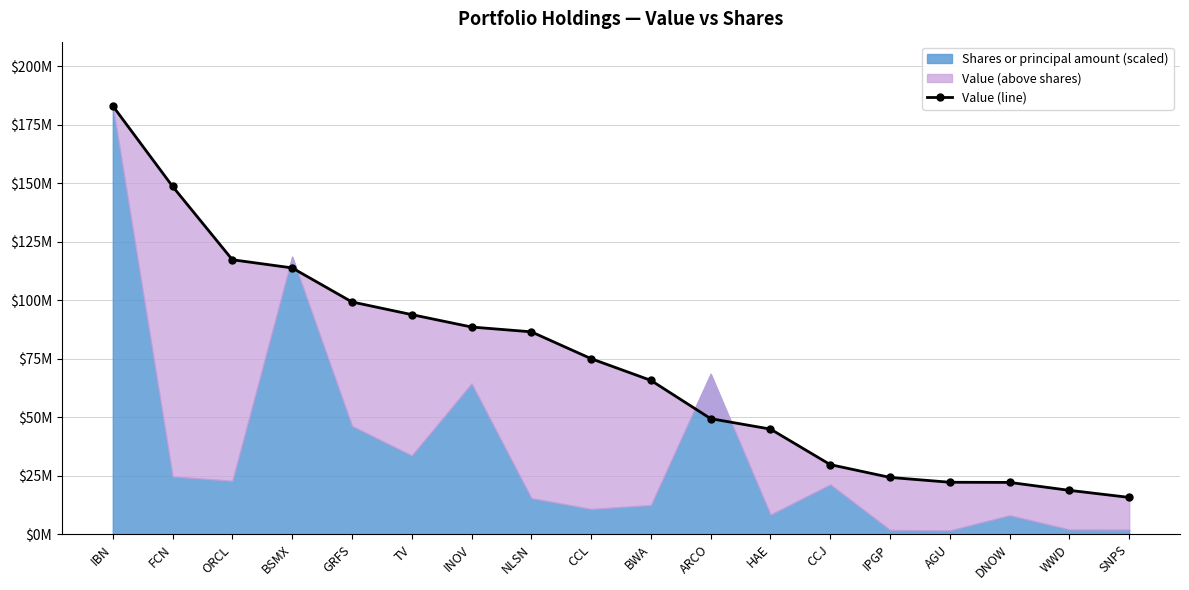

What is the ratio of the value at AGU to the value at TV?

0.2